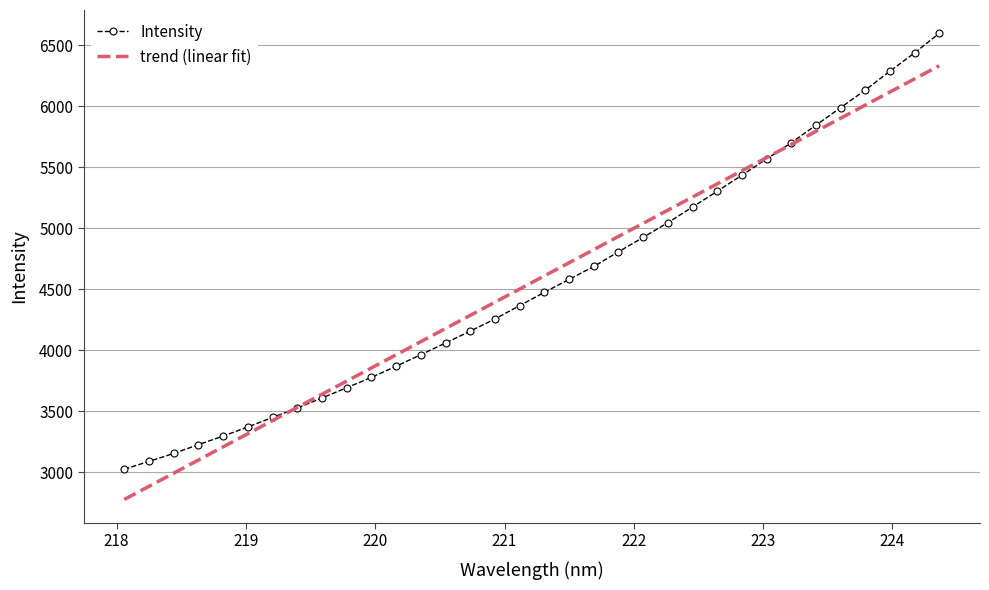

Which series has the widest spread of values?

Intensity